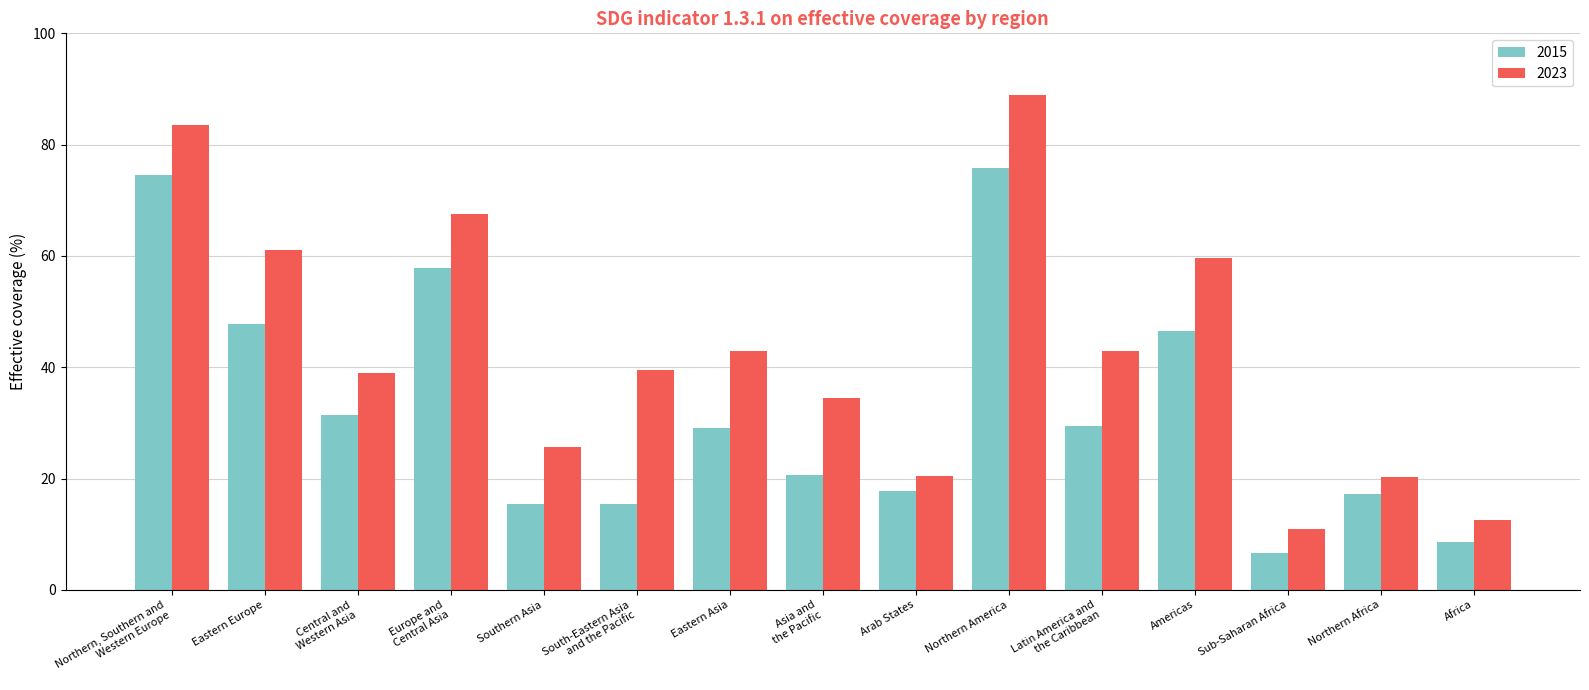

How many data points in 2015 are less than 28?

7